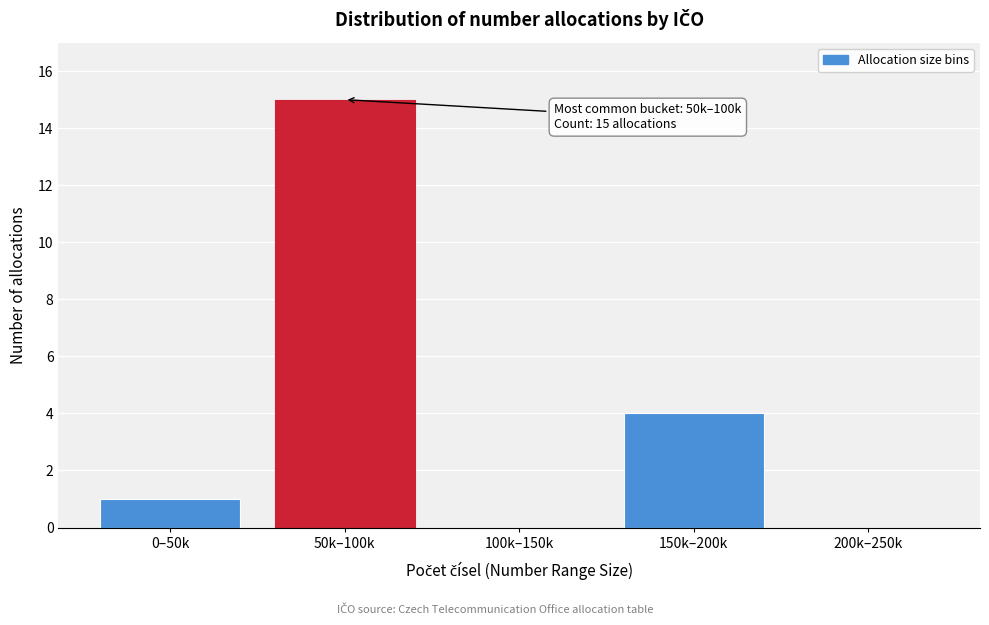

Reading right to left, list all the values displayed in this chart.

200k–250k=0	150k–200k=4	100k–150k=0	50k–100k=15	0–50k=1